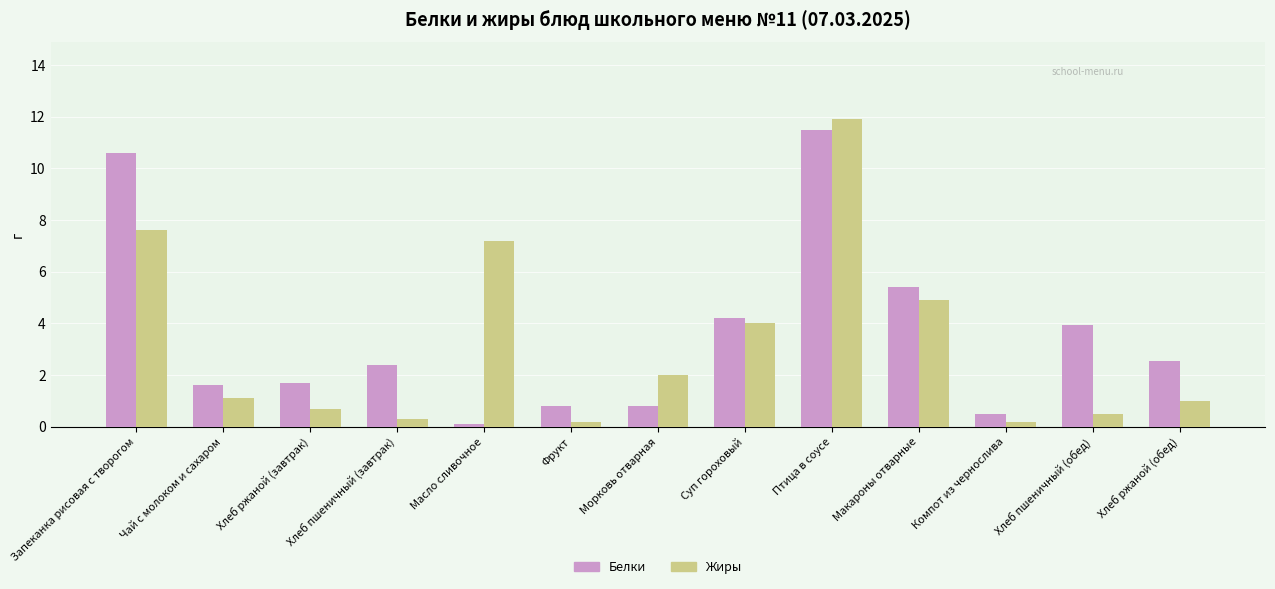

How many bars are there in each group?

2